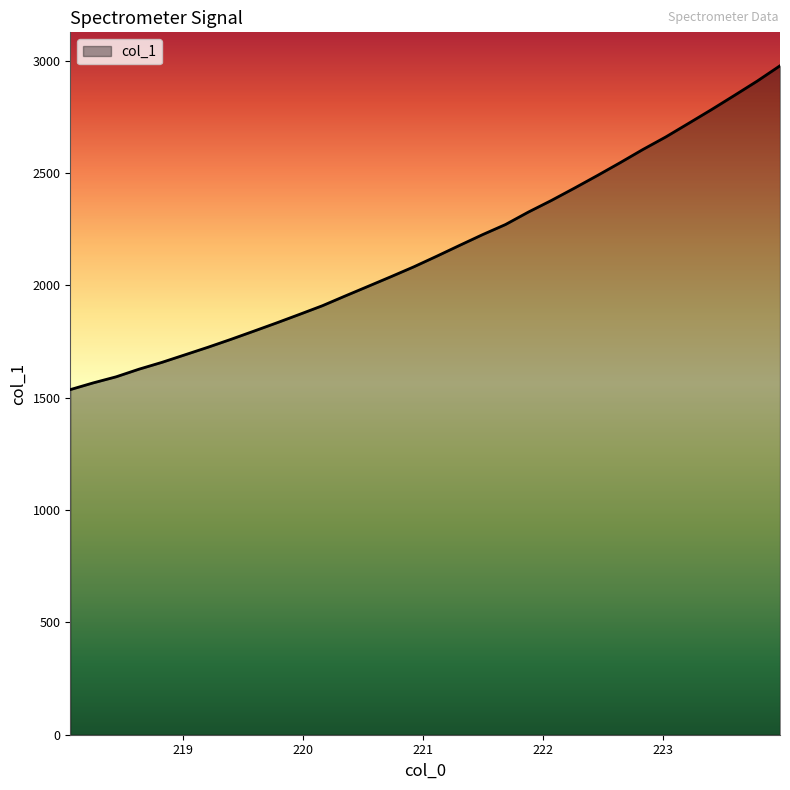

What is the smallest value displayed?

1535.8